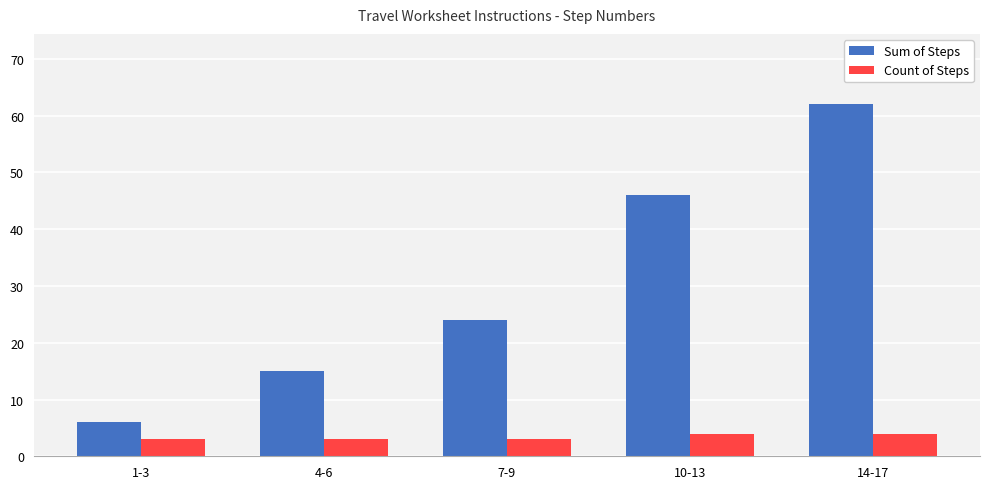

Which series changed the most between 1-3 and 10-13?

Sum of Steps